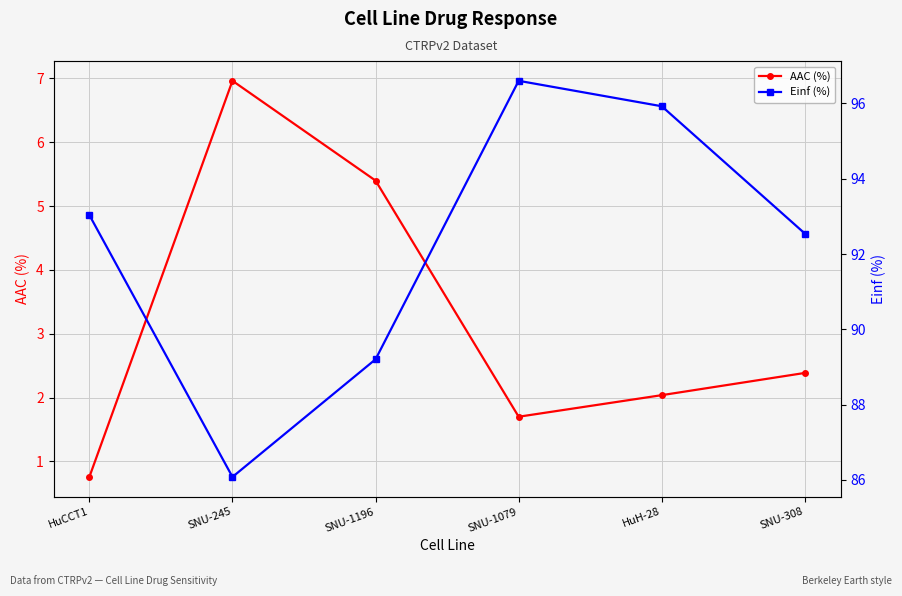

Is it true that Einf (%) equals 89.2 at SNU-1196?

True